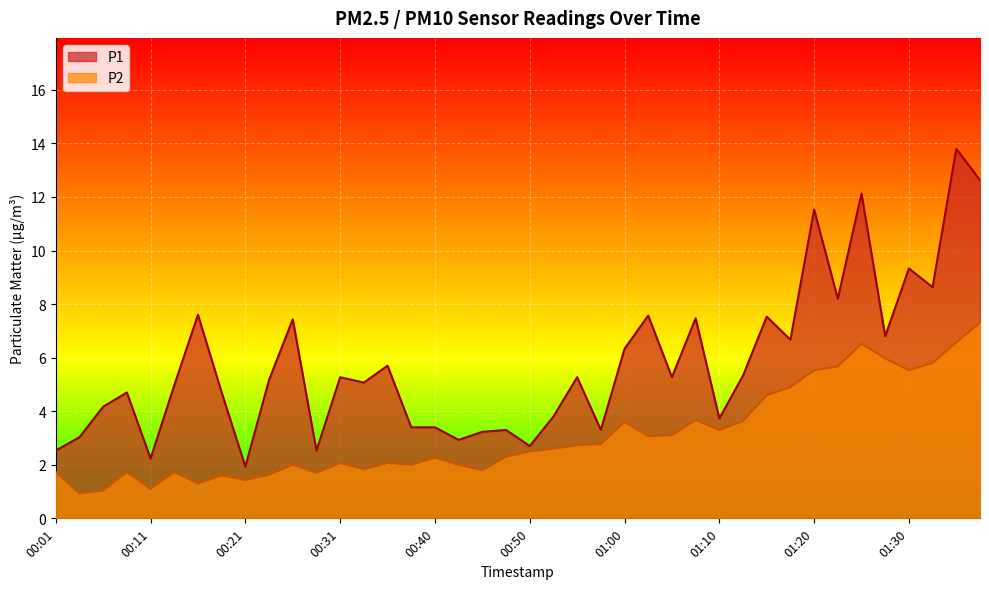

Is it true that P2 equals 1.7 at 00:06?

False